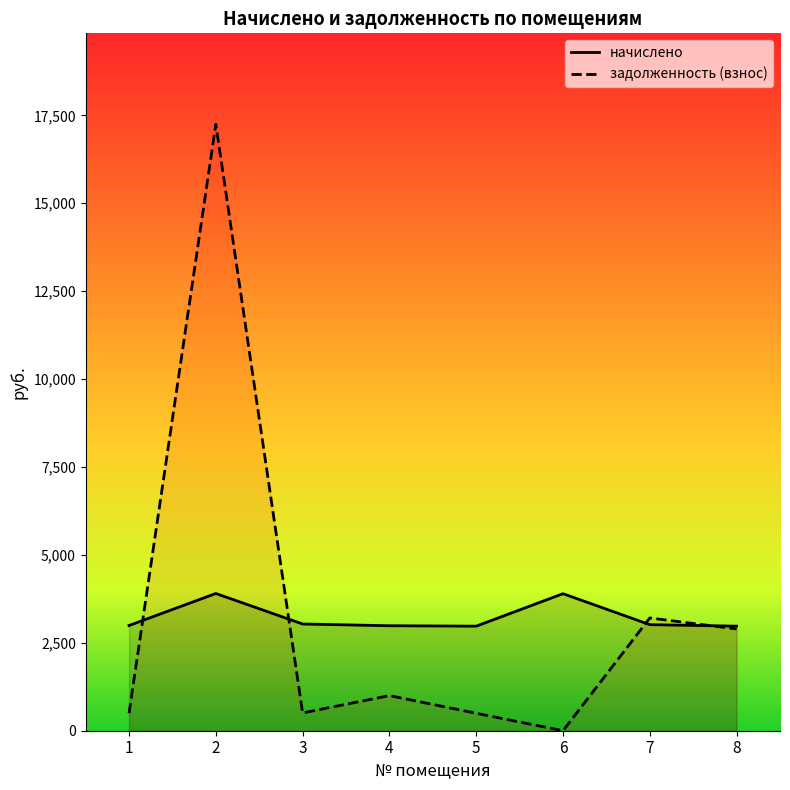

What is the value of the задолженность (взнос) point at the 2nd from the left?

17246.5